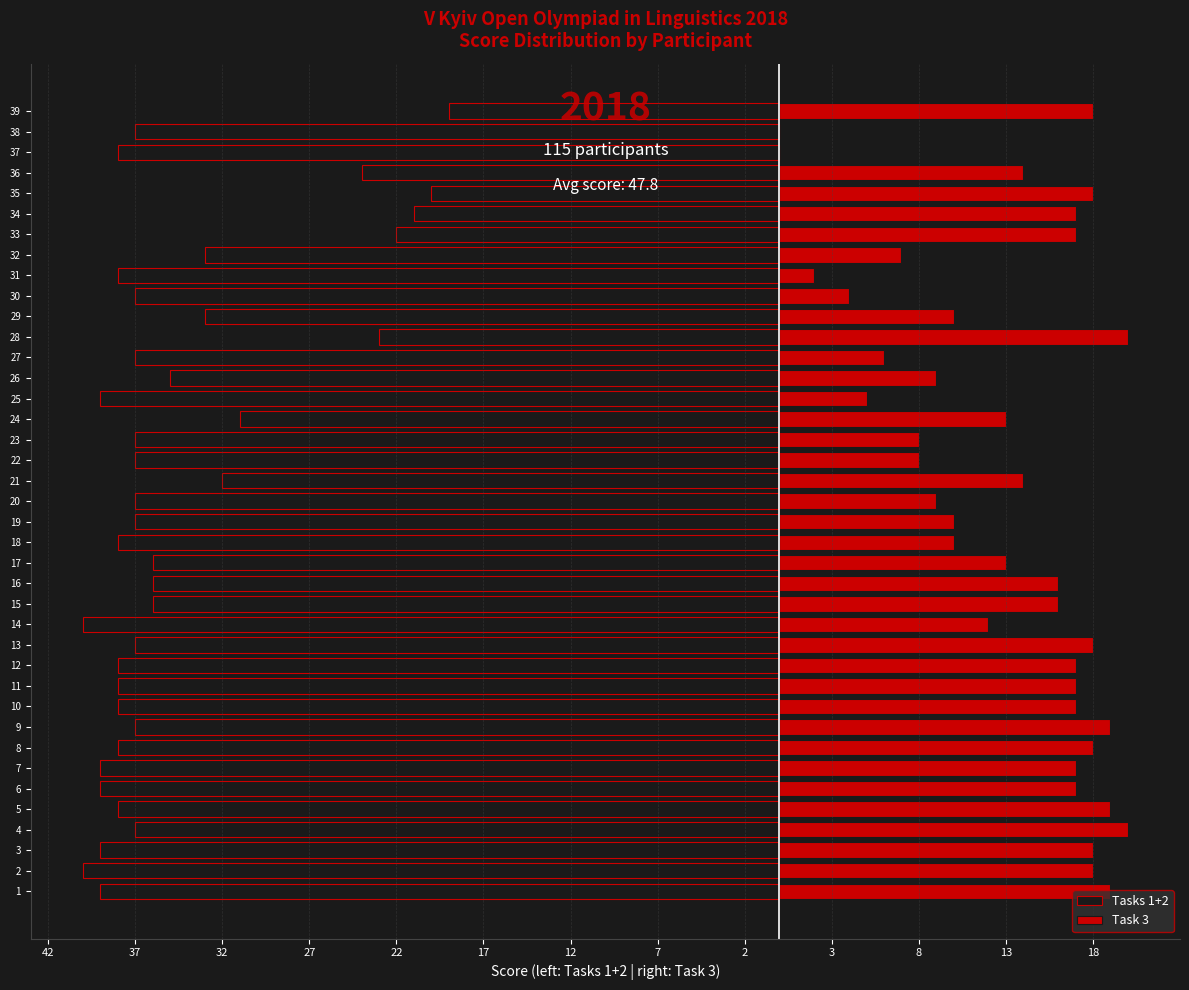

Reading right to left, extract all data points from this chart.

Tasks 1+2: -19	-37	-38	-24	-20	-21	-22	-33	-38	-37	-33	-23	-37	-35	-39	-31	-37	-37	-32	-37	-37	-38	-36	-36	-36	-40	-37	-38	-38	-38	-37	-38	-39	-39	-38	-37	-39	-40	-39
Task 3: 18	0	0	14	18	17	17	7	2	4	10	20	6	9	5	13	8	8	14	9	10	10	13	16	16	12	18	17	17	17	19	18	17	17	19	20	18	18	19